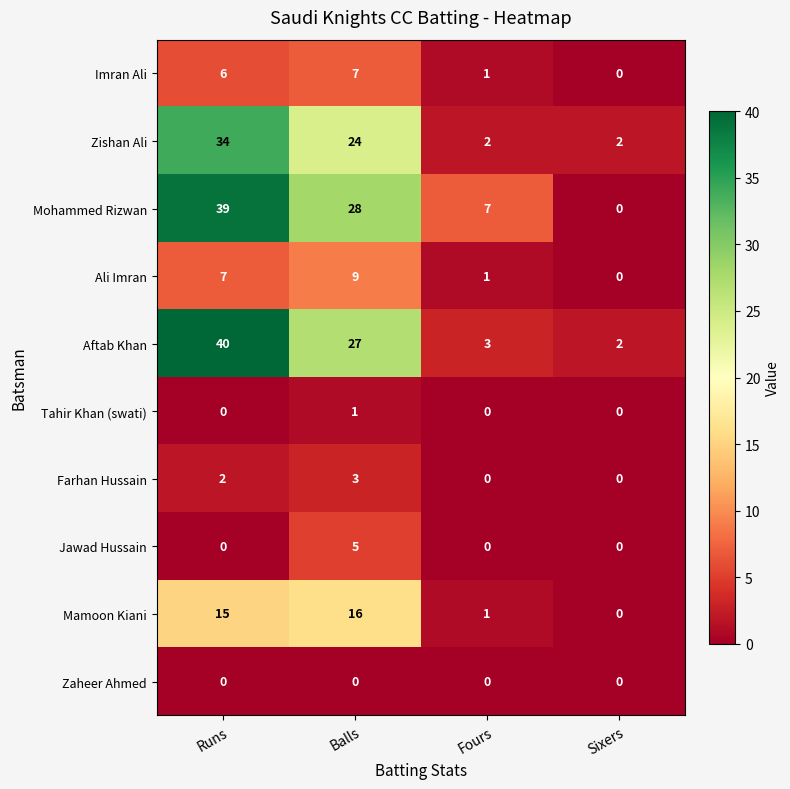

What is the total value across all series at Sixers?

4